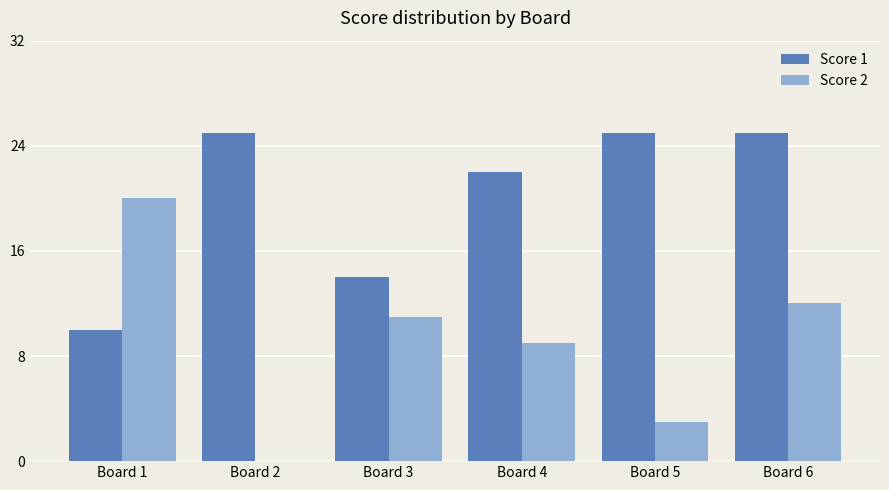

How many groups of bars are there?

6